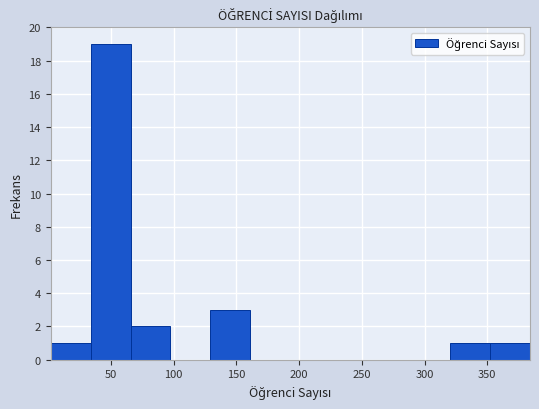

Over which range of the x-axis is the bar tallest?

35 to 65